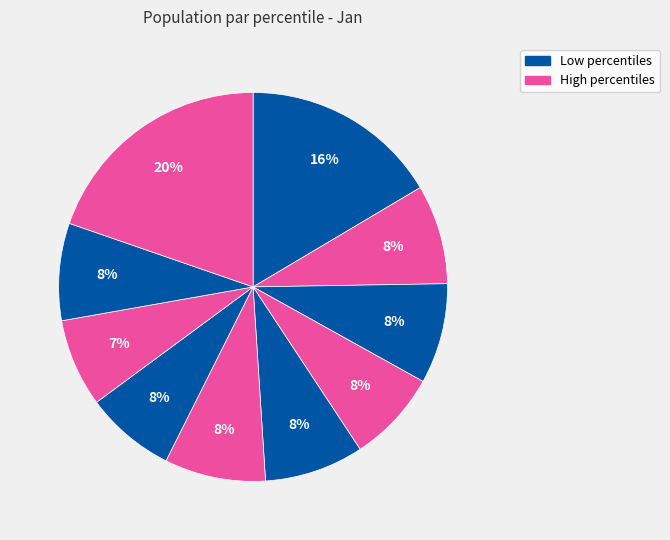

How many slices are in this pie chart?

10